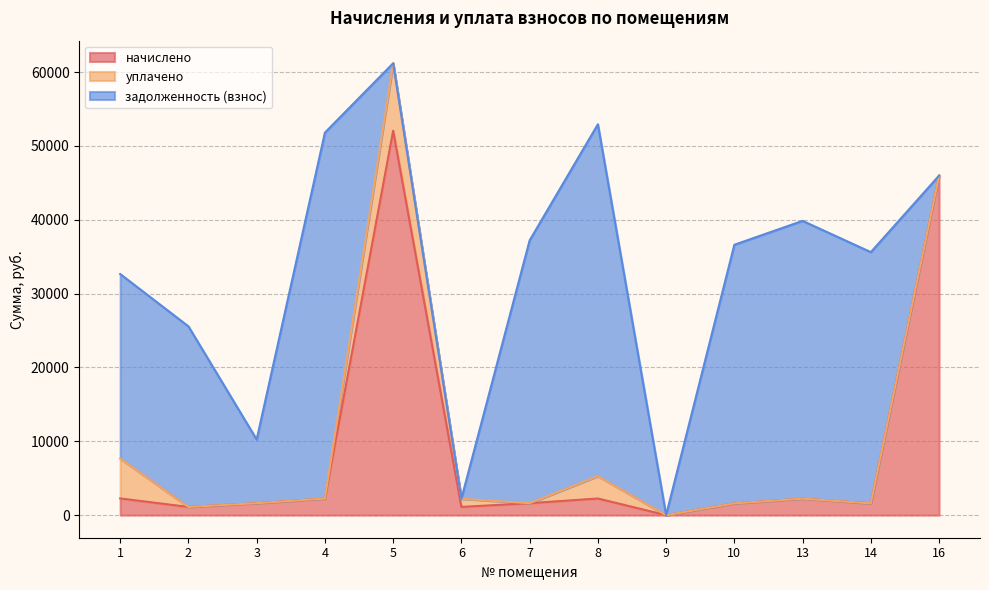

Reading left to right, extract all data points from this chart.

начислено: 1=2261.9	2=1110.8	3=1616.7	4=2250.9	5=52061.2	6=1110.8	7=1616.7	8=2250.9	9=0.0	10=1591.0	13=2232.6	14=1591.0	16=45986.0
уплачено: 1=5404.6	2=0.0	3=0.0	4=0.0	5=9143.2	6=1110.8	7=0.0	8=3038.9	9=0.0	10=0.0	13=0.0	14=0.0	16=0.0
задолженность (взнос): 1=24989.2	2=24455.8	3=8621.8	4=49557.2	5=0.0	6=0.0	7=35594.0	8=47647.2	9=0.0	10=35029.0	13=37624.3	14=34029.0	16=0.0